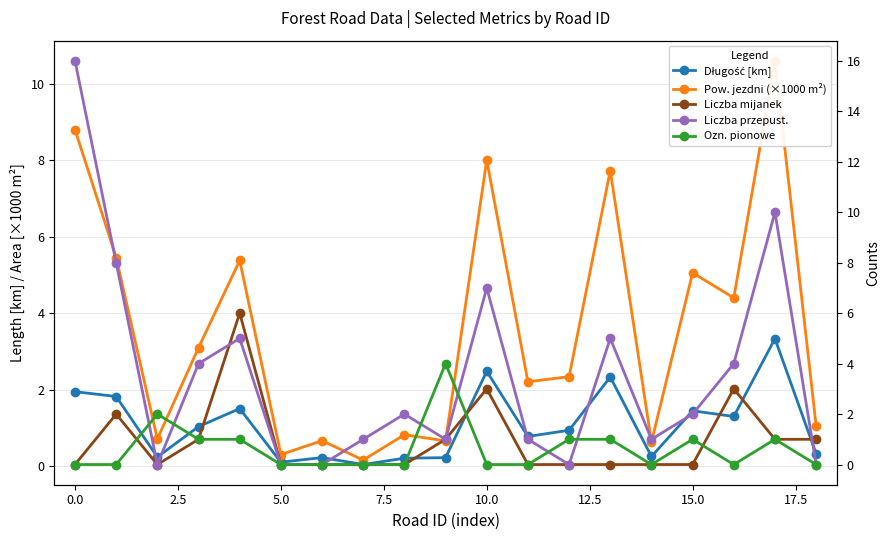

Count the Ozn. pionowe values in the range 0 to 1.

17